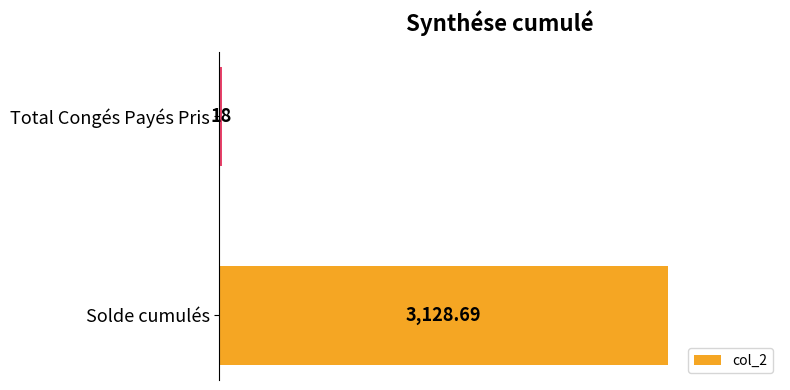

Rank the categories by value from highest to lowest.

Solde cumulés, Total Congés Payés Pris